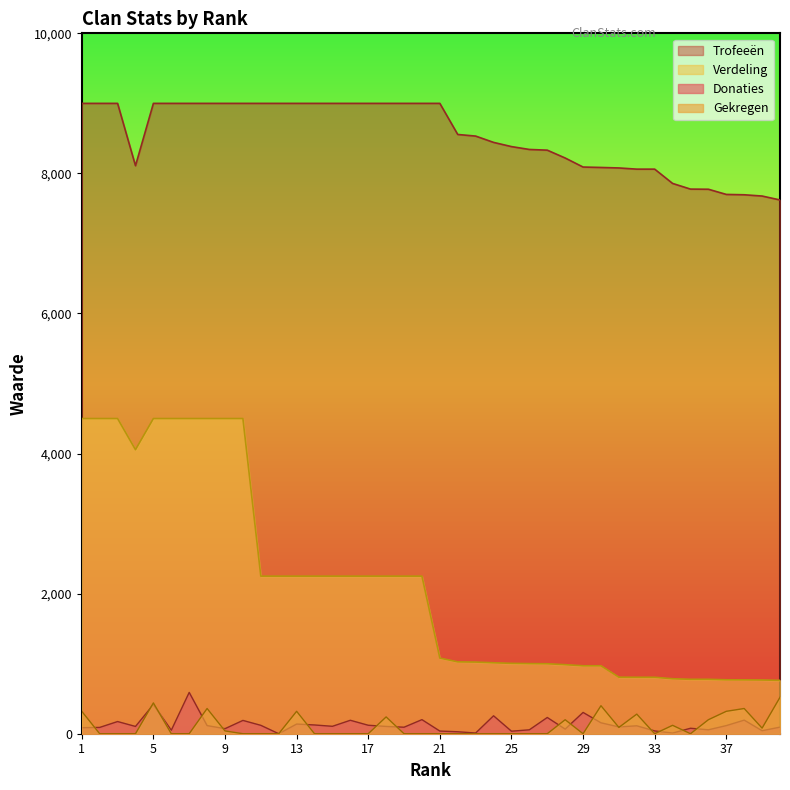

What are all the series names shown in the legend?

Donaties, Gekregen, Trofeeën, Verdeling